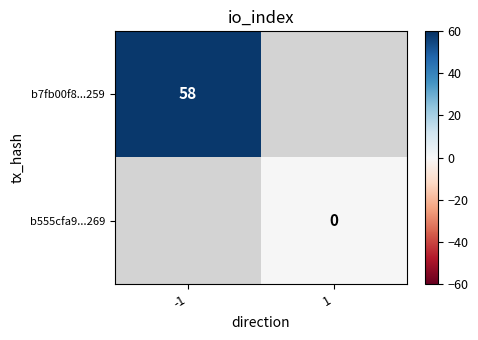

Between 1 and -1, which is larger?

-1